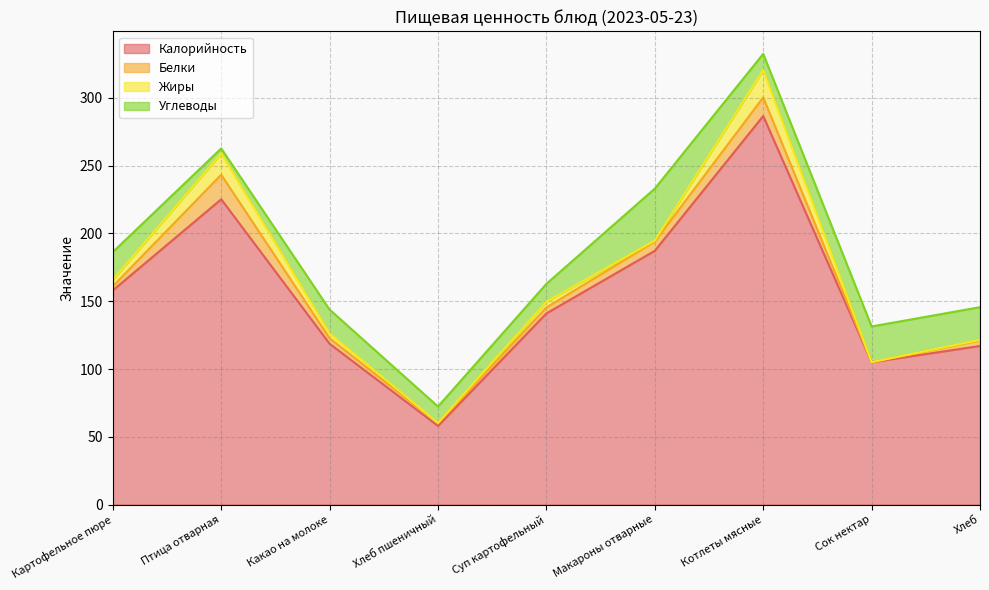

True or false: Белки and Калорийность intersect in this chart.

False